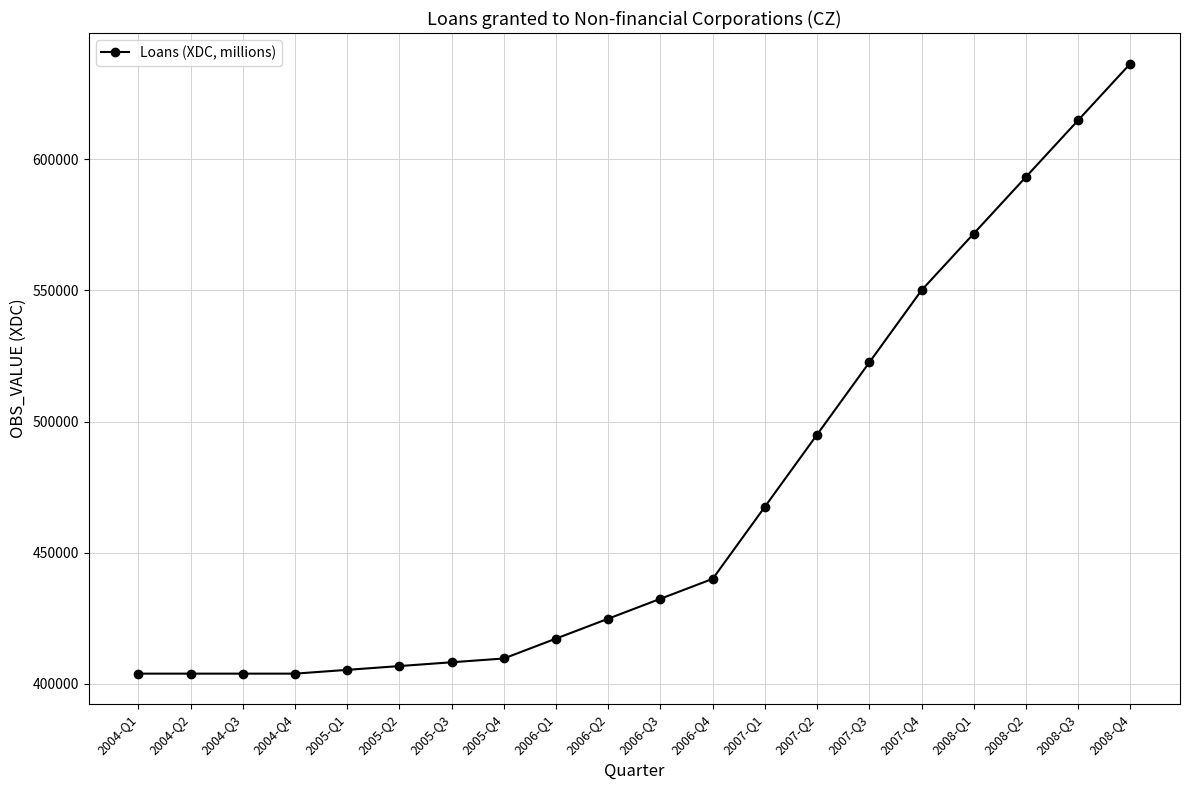

What is the value of the 4th point from the left?

403905